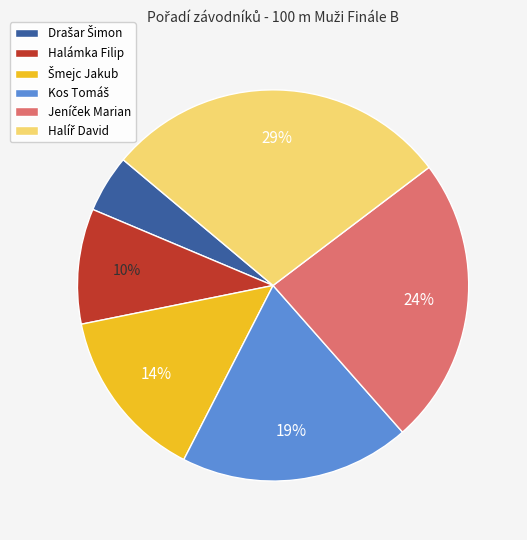

To the nearest percent, what is the average slice percentage?

17%